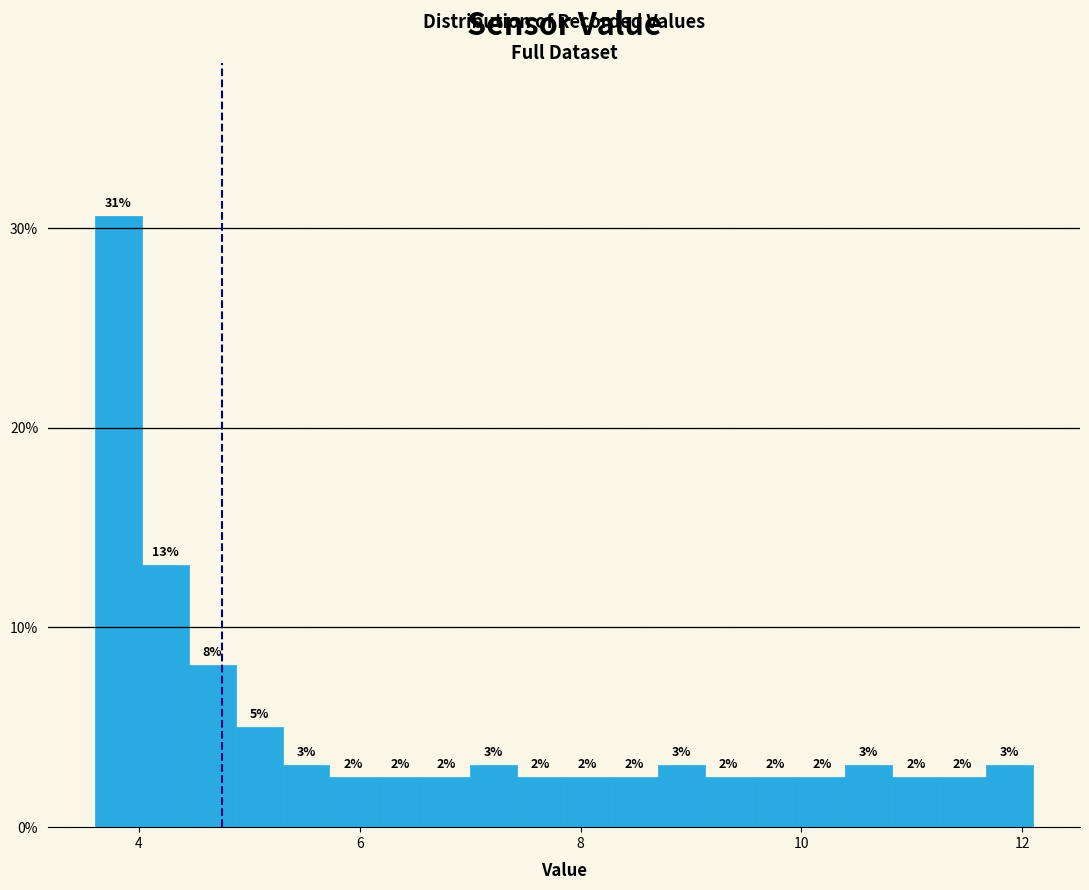

Read against the x-axis, roughly where is the centre of the tallest bar?

3.8